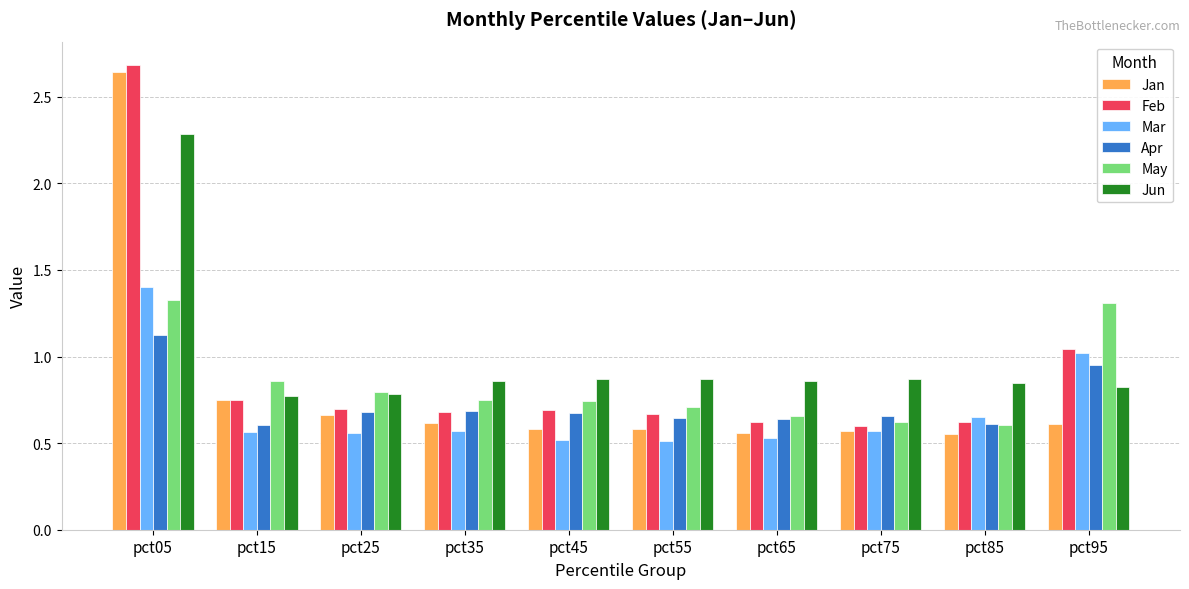

What is the difference between the highest and lowest values at pct05?

1.6